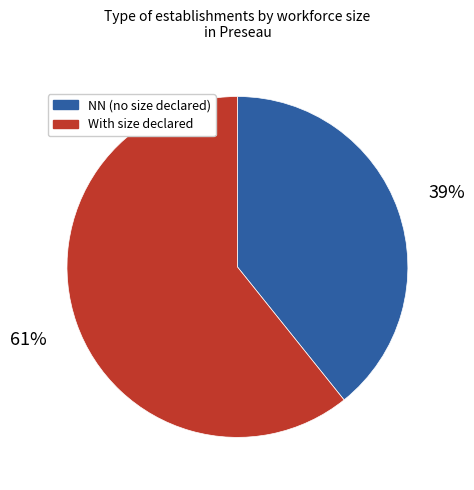

To the nearest percent, what portion does NN (no size declared) represent?

39%